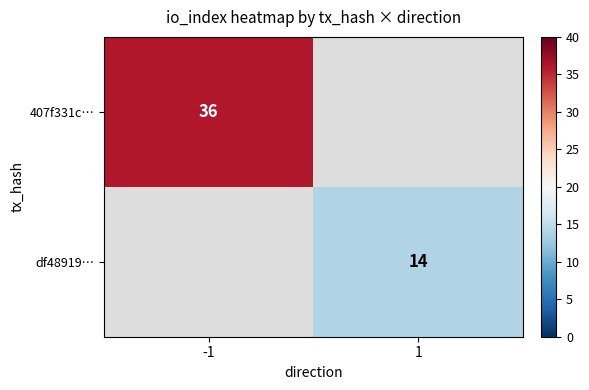

The value of df48919… at 1 is 19.8. True or false?

False